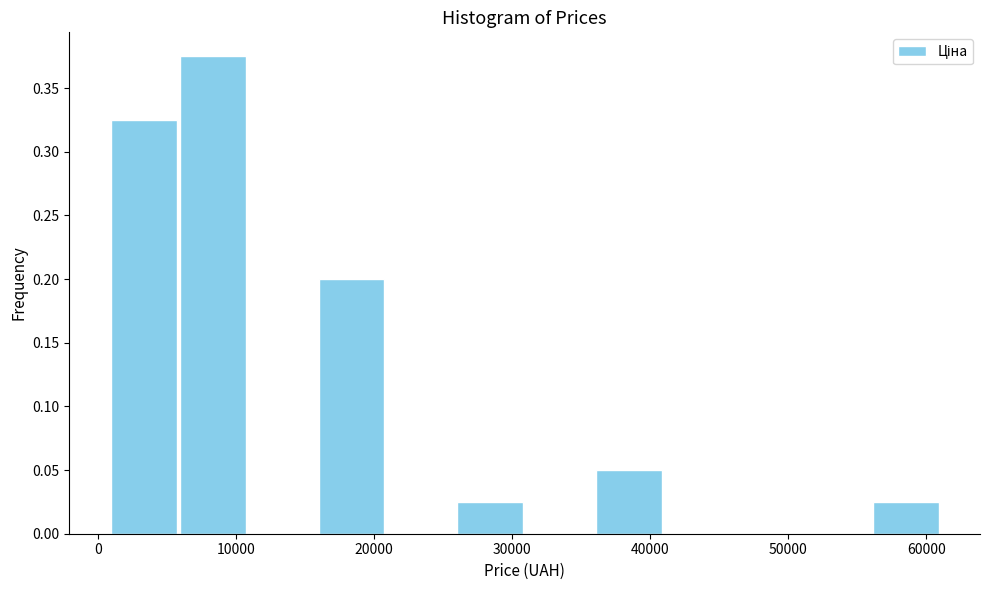

Reading left to right, list every bar in this chart as the range it spans on the x-axis followed by its height. Neither the bar edges nor the heights are printed on the chart, so give them approximately, as read against the axes.

1000 to 6000: 0.325
6000 to 11000: 0.375
11000 to 16000: 0
16000 to 21000: 0.200
21000 to 26000: 0
26000 to 31000: 0.025
31000 to 36000: 0
36000 to 41000: 0.050
41000 to 46000: 0
46000 to 51000: 0
51000 to 56000: 0
56000 to 61000: 0.025